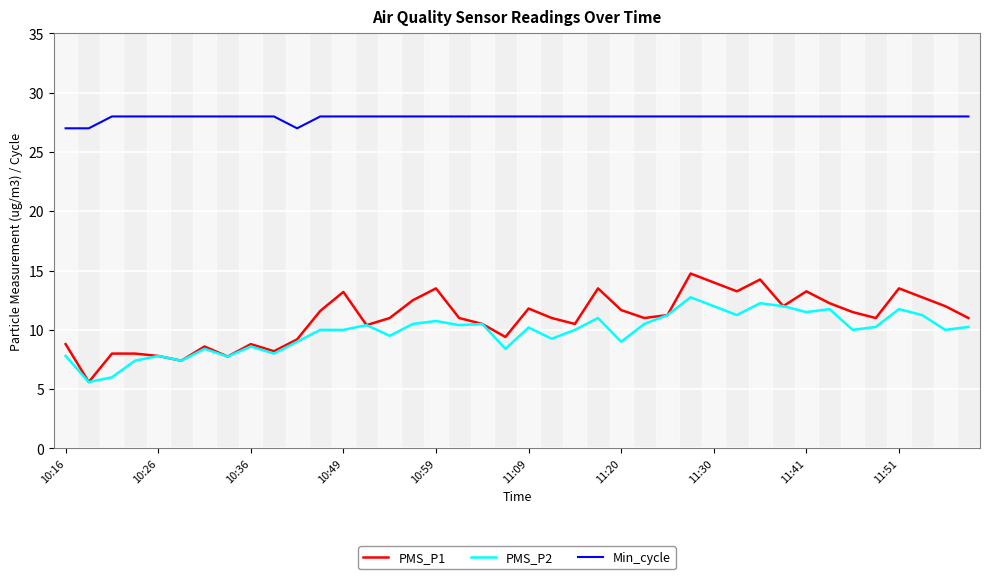

Which series has the largest total across all categories?

Min_cycle